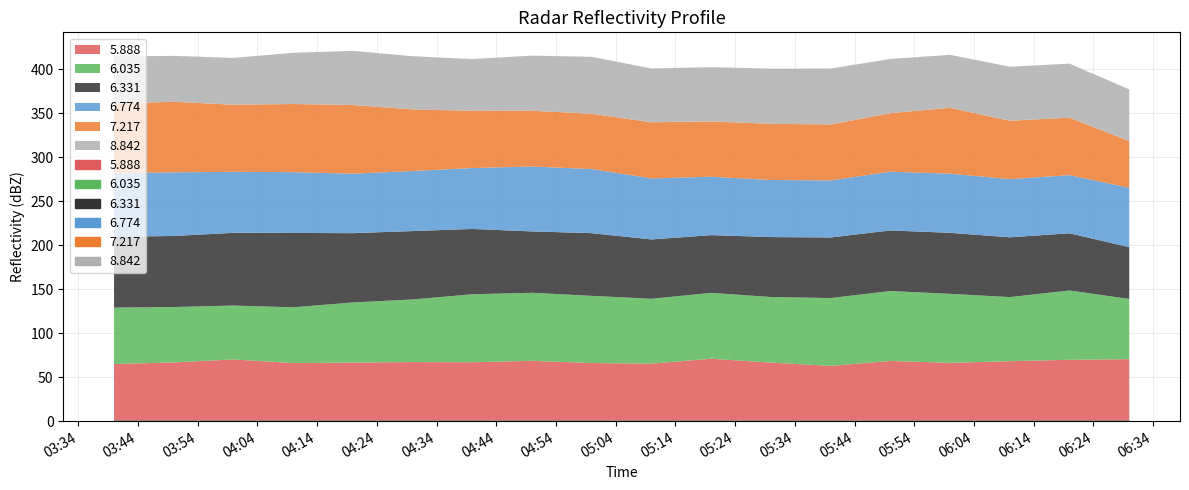

What is the sum of all 8.842 values?

1077.3